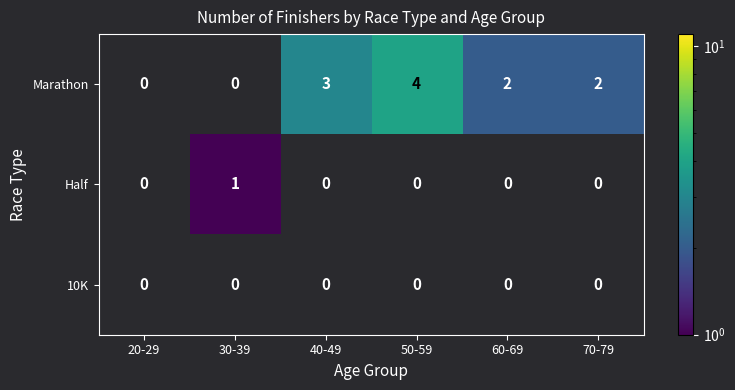

Between 40-49 and 50-59, which series saw the biggest shift?

Marathon